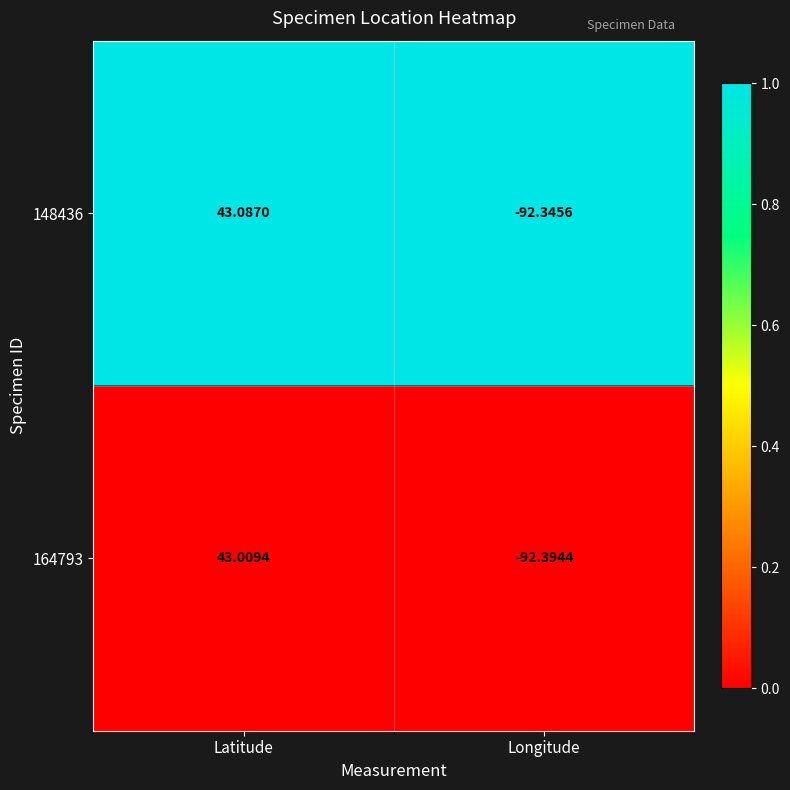

Count the number of categories in the chart.

2